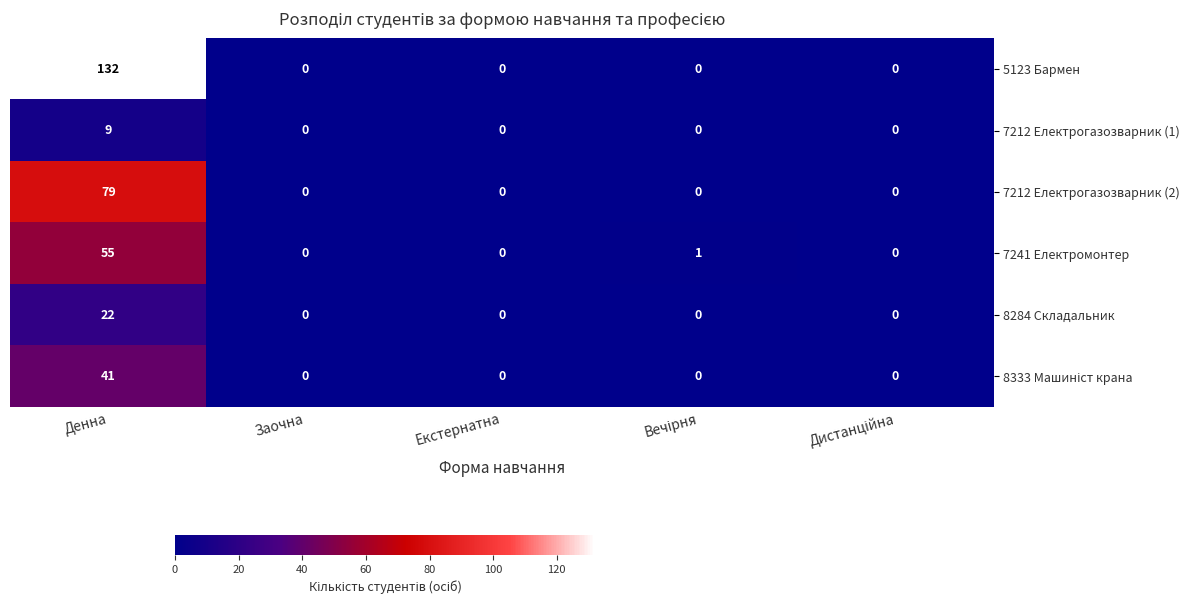

What is the greatest value displayed?

132